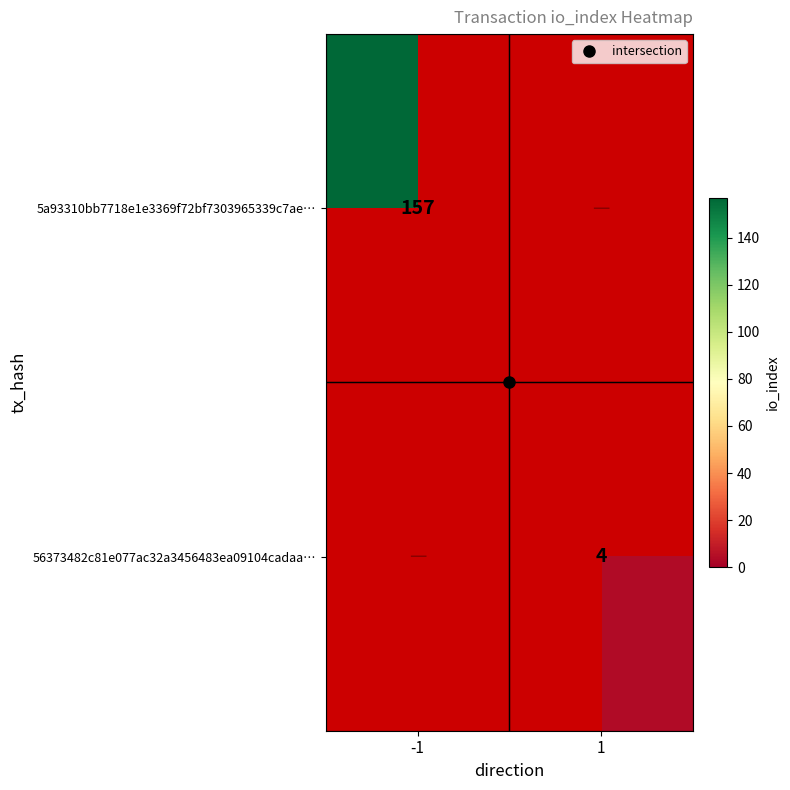

How many series are shown in this chart?

2